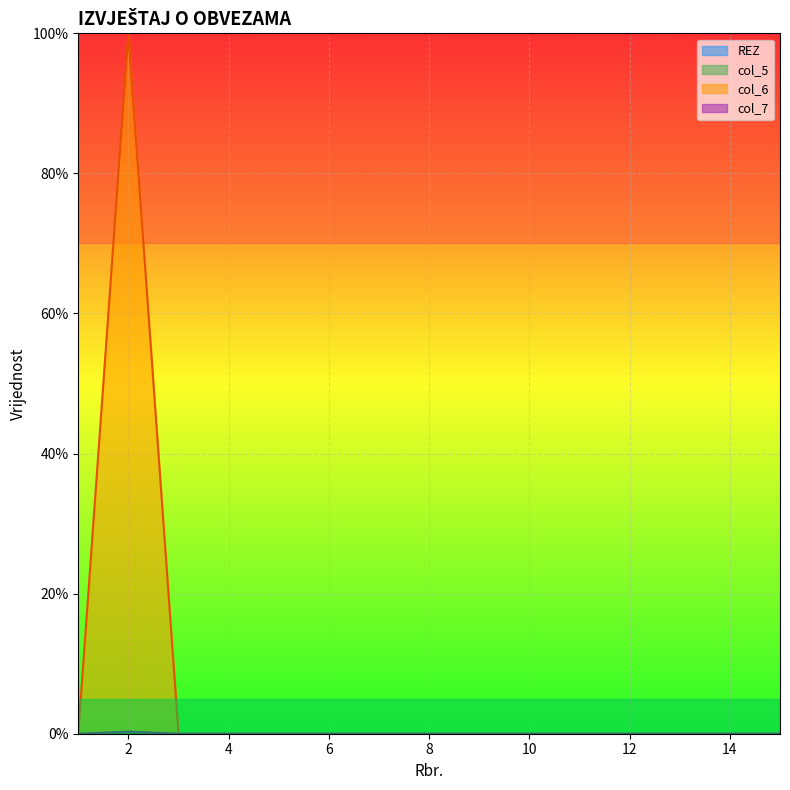

What is the maximum value for col_7?

0.3